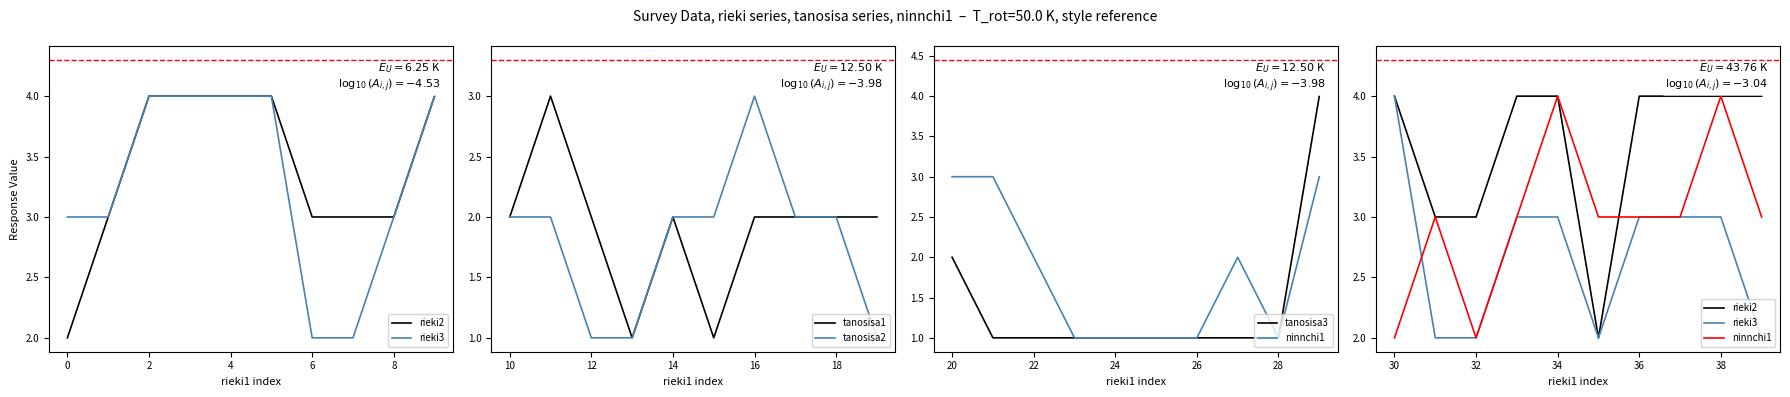

The value of tanosisa2 at 14 is 1. True or false?

False